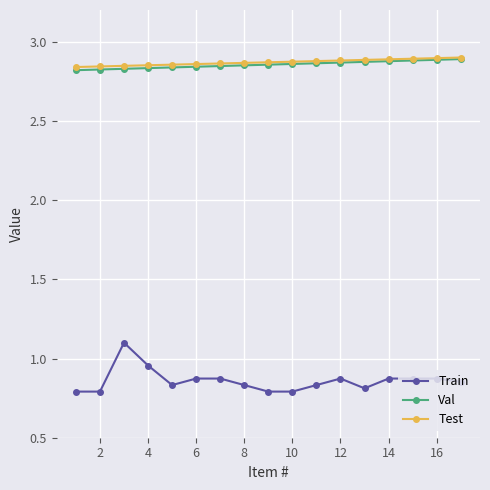

At how many categories does at least one series exceed 2?

17